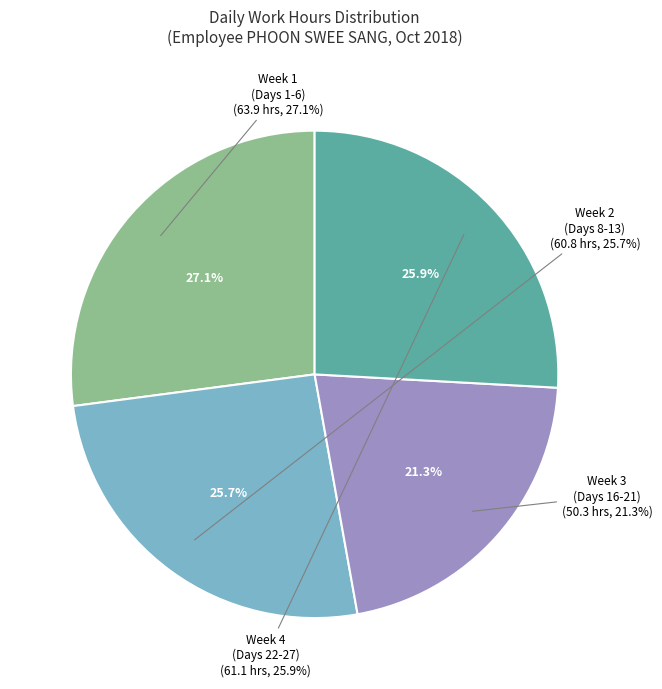

The Day 11 slice represents 15% of the pie. True or false?

False